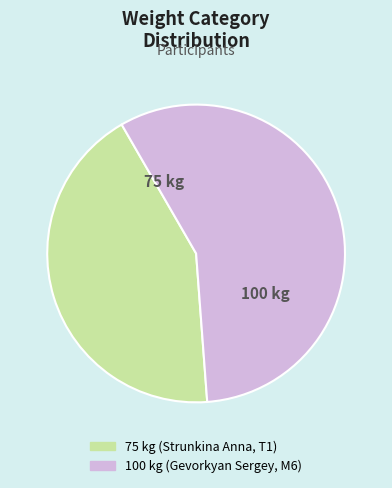

Does any single category account for the majority?

Yes